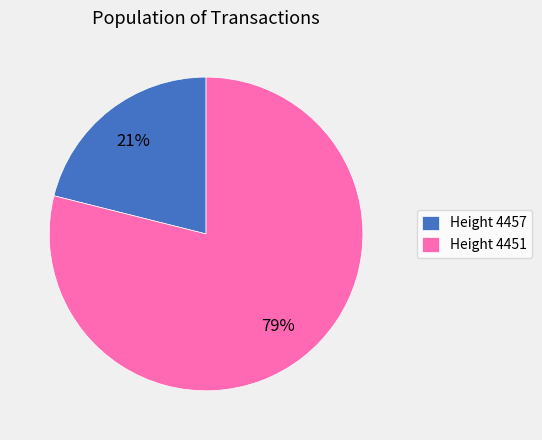

The Height 4451 slice represents 79% of the pie. True or false?

True